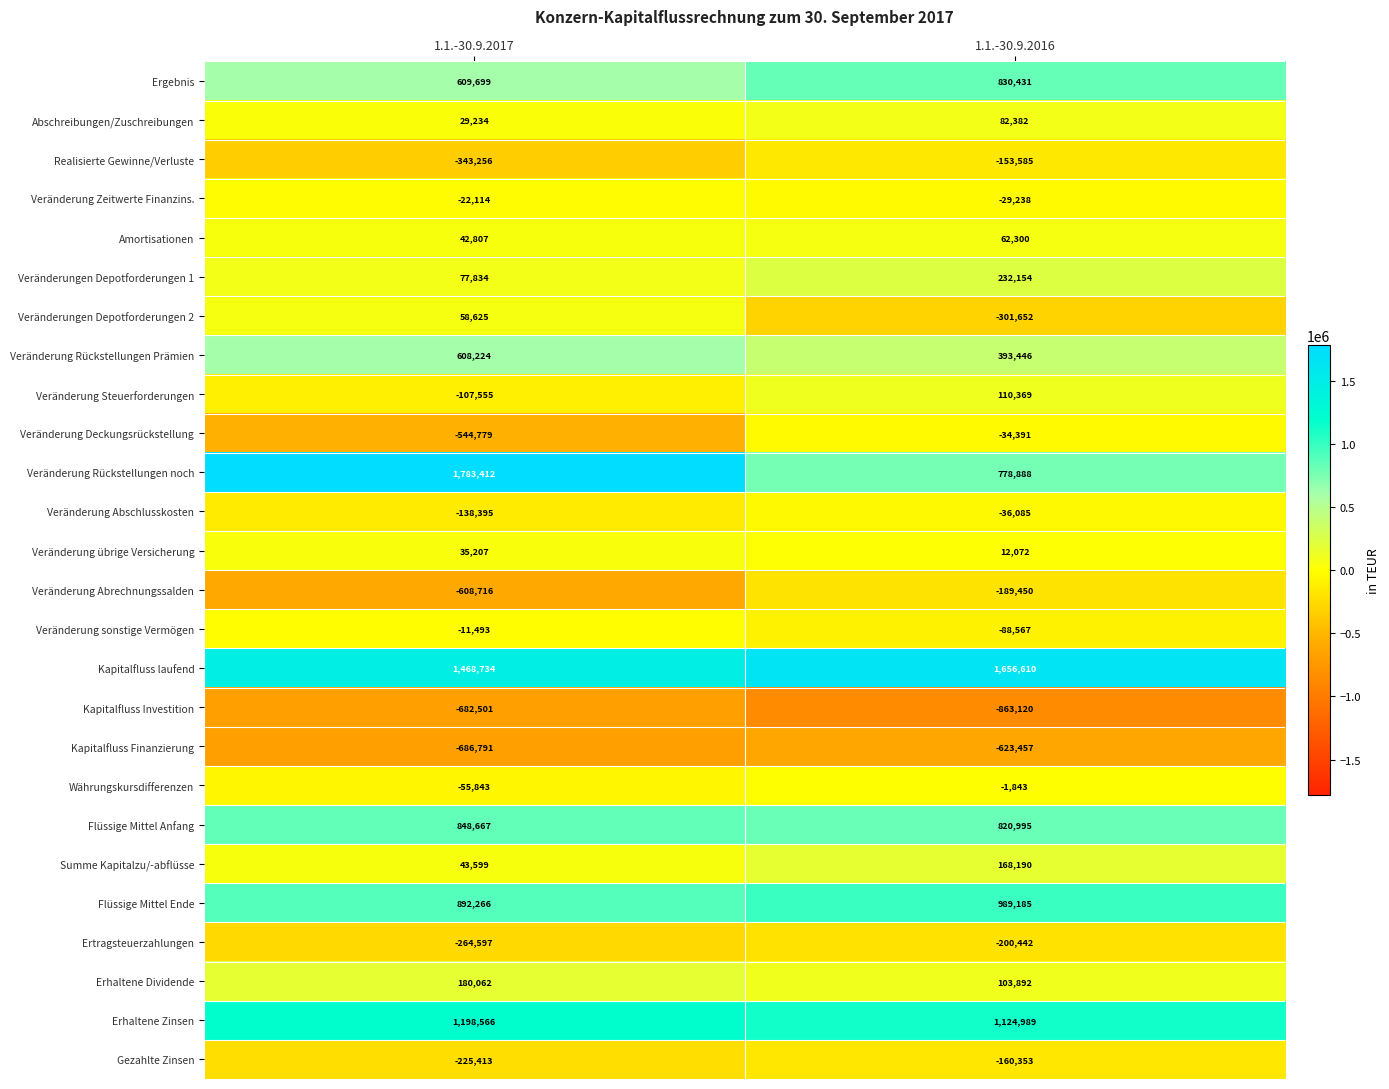

Is it true that Summe Kapitalzu/-abflüsse equals 8864 at 1.1.-30.9.2017?

False